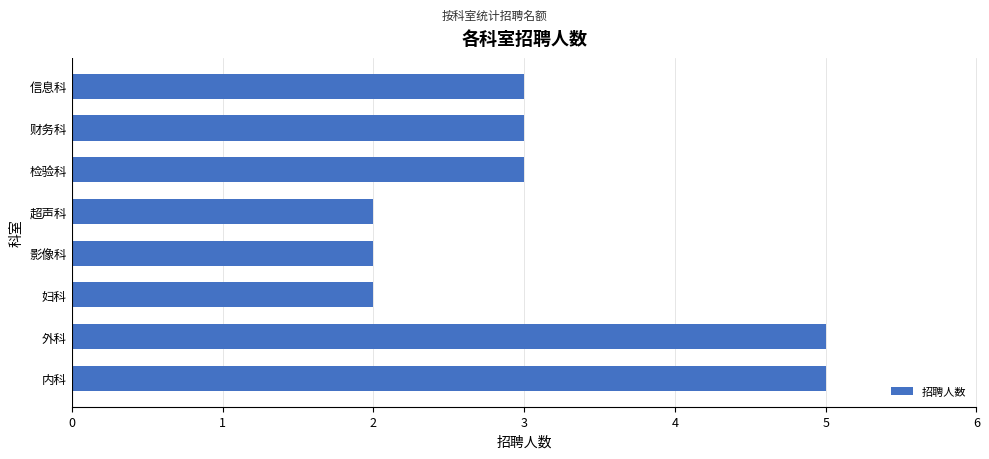

Between 影像科 and 信息科, which is larger?

信息科